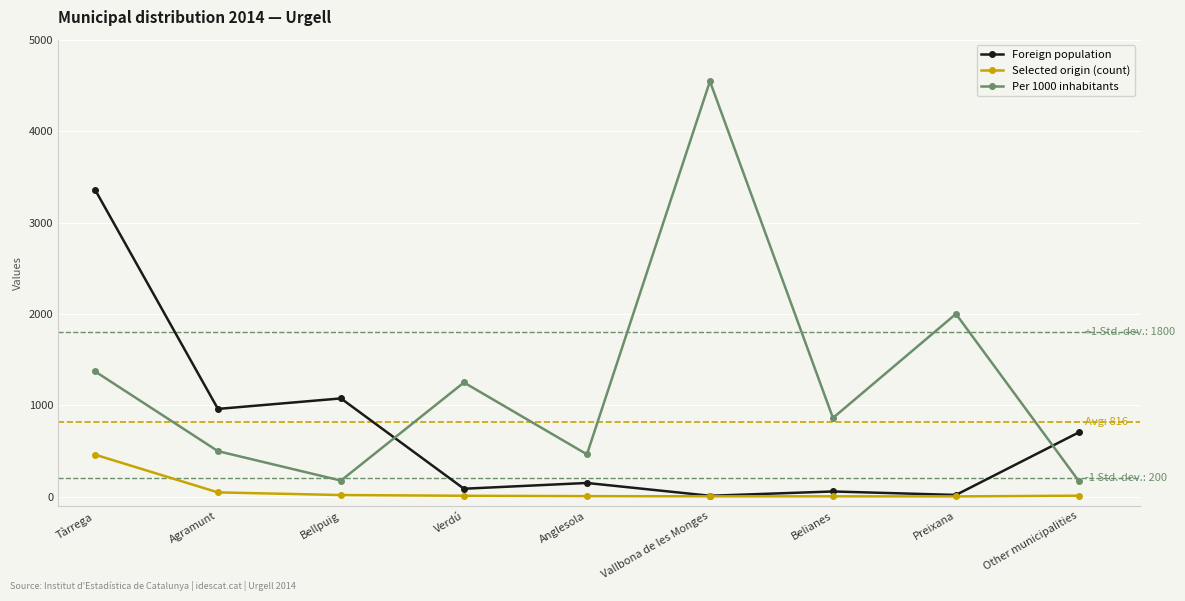

Is it true that Selected origin (count) equals 48 at Agramunt?

True